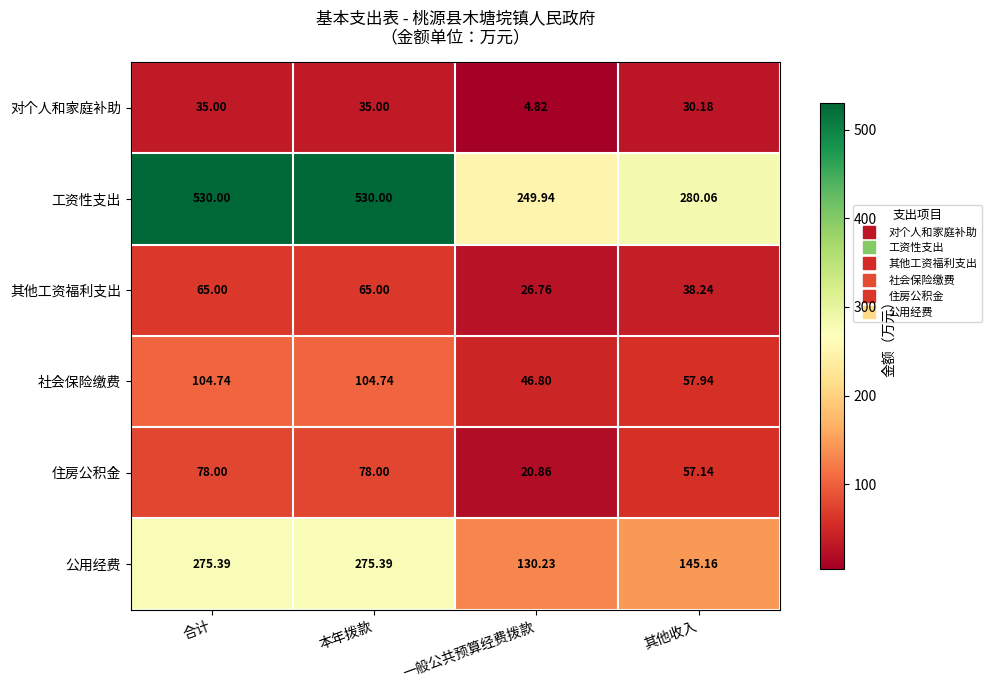

Between 一般公共预算经费拨款 and 其他收入, which series saw the biggest shift?

住房公积金